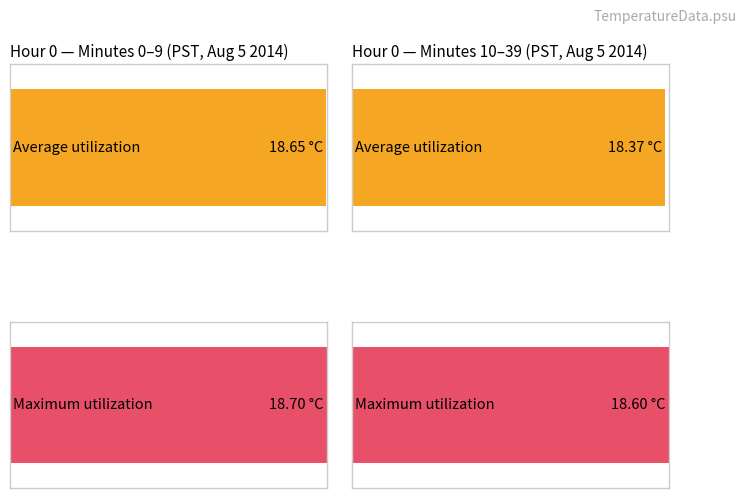

Which series has the largest total across all categories?

Maximum utilization